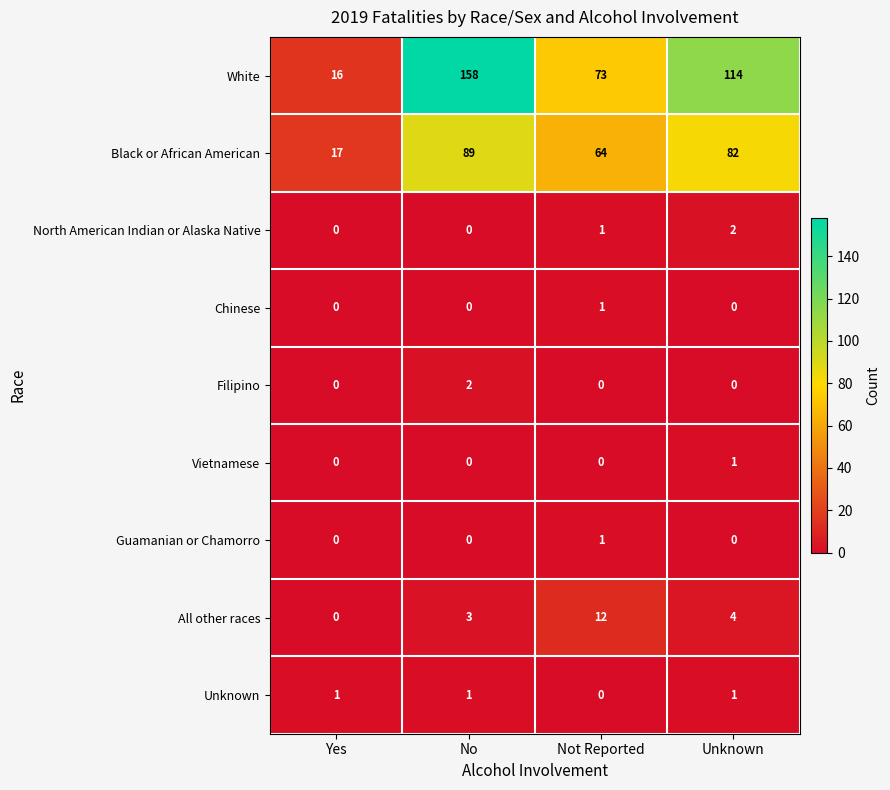

How many data points in Vietnamese are above 0?

1